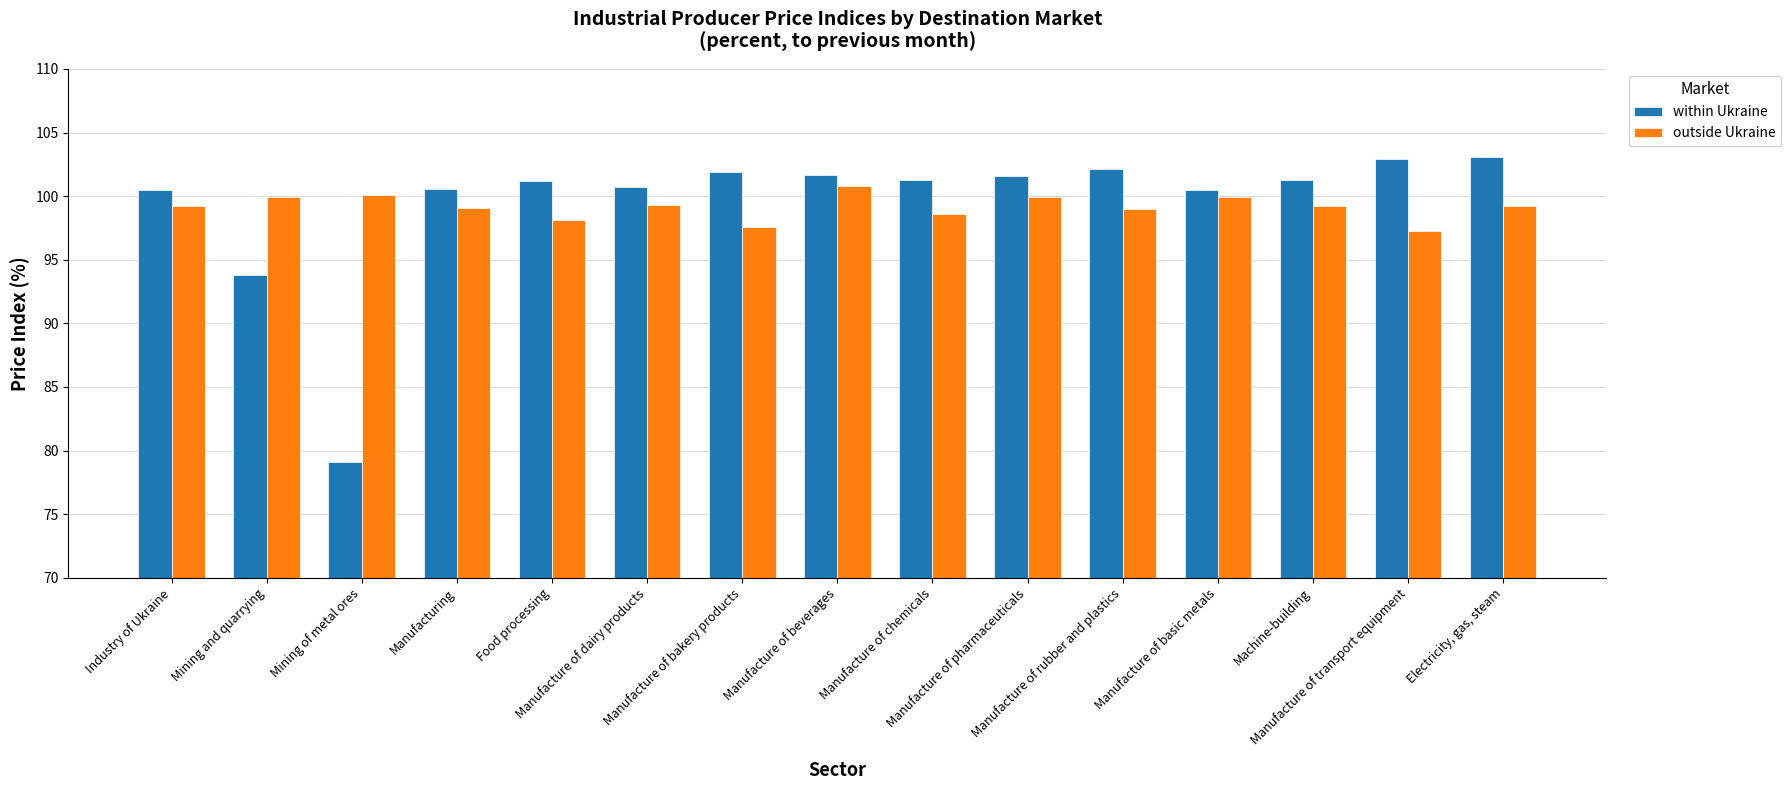

Where does the within Ukraine series first go above 101?

Food processing